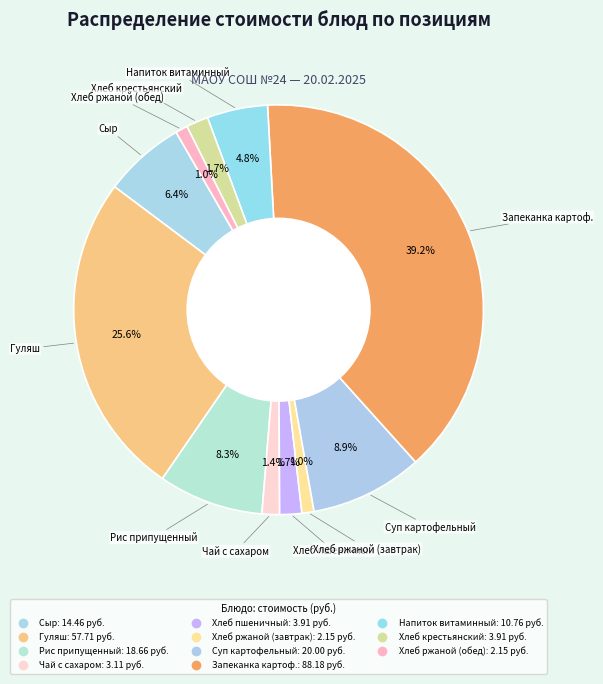

What percentage is the Суп картофельный slice, to the nearest percent?

9%